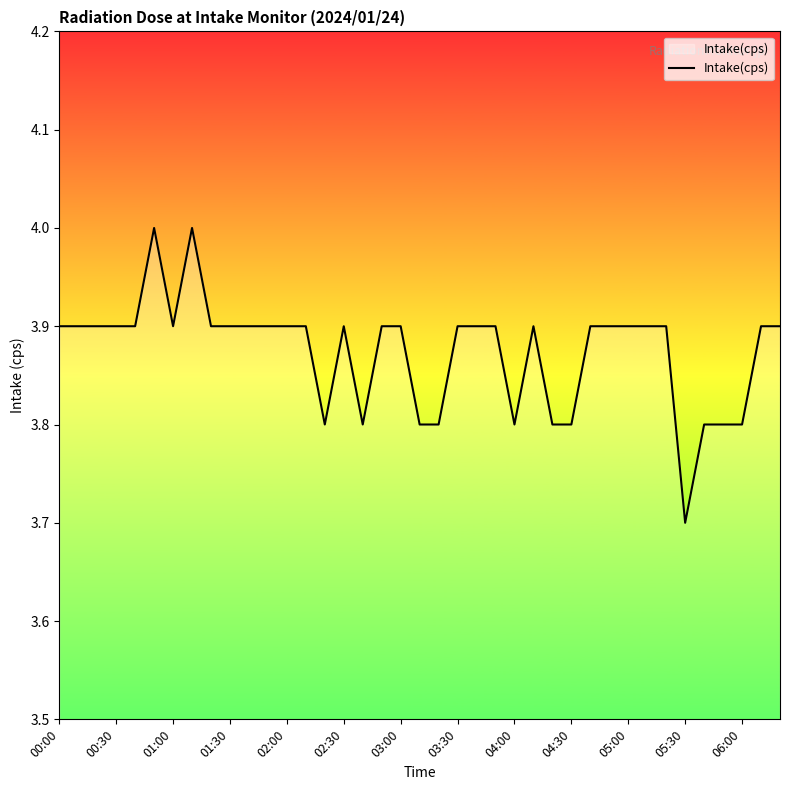

What is the difference between the second highest and minimum values?

0.3